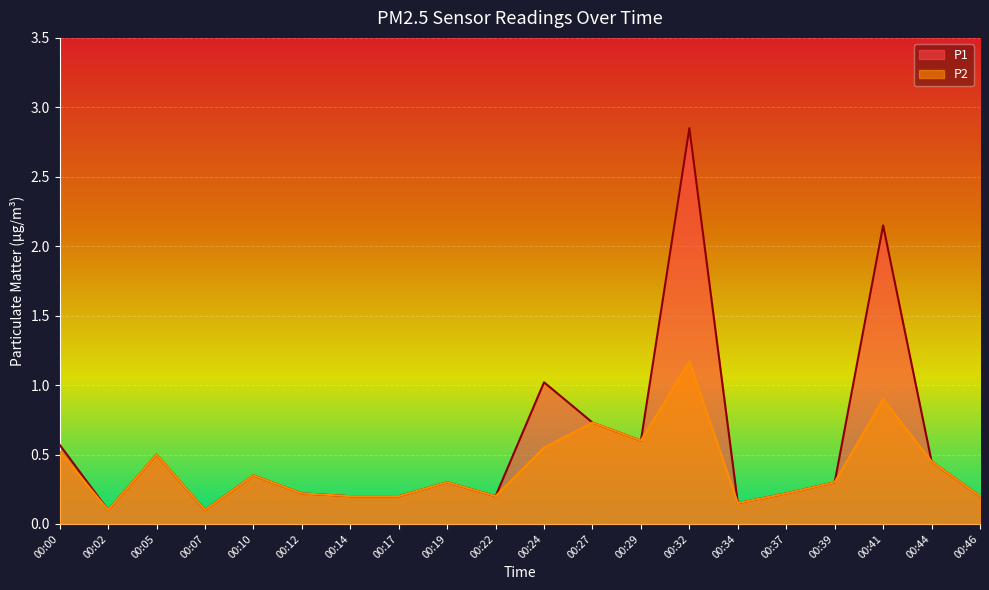

Where is the first local maximum for P1?

00:05